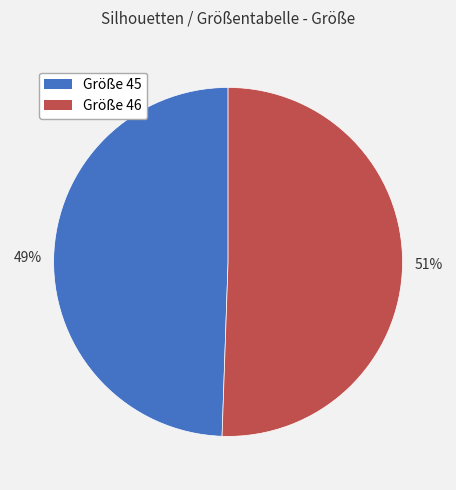

To the nearest percent, what is the average slice percentage?

50%